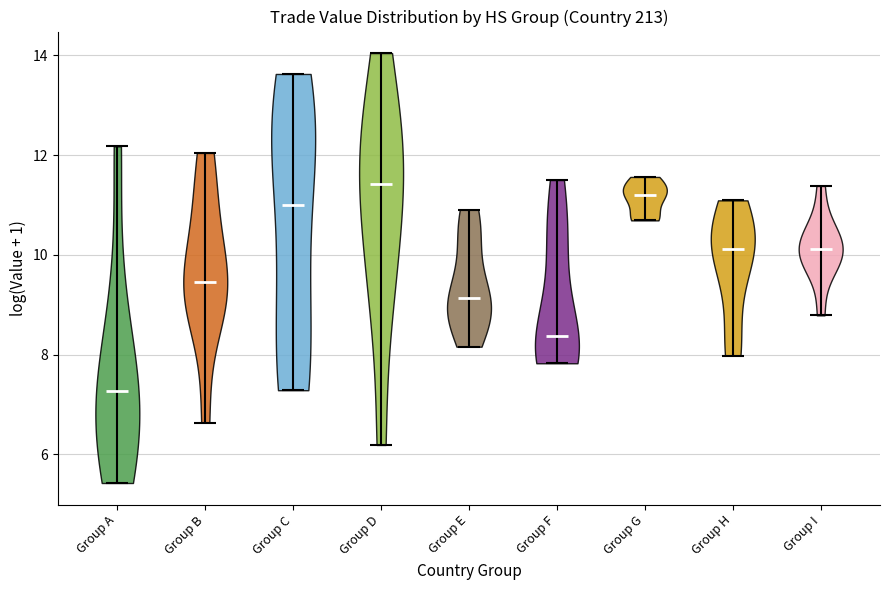

Reading left to right, read every violin against the y-axis: where its median line is, and the lowest and highest points it reaches. The values are not printed on the chart, so give them approximately, as read against the axis.

Group A: median line 7.2, lowest point 5.4, highest point 12.2
Group B: median line 9.4, lowest point 6.6, highest point 12.0
Group C: median line 11.0, lowest point 7.2, highest point 13.6
Group D: median line 11.4, lowest point 6.2, highest point 14.0
Group E: median line 9.2, lowest point 8.2, highest point 11.0
Group F: median line 8.4, lowest point 7.8, highest point 11.6
Group G: median line 11.2, lowest point 10.6, highest point 11.6
Group H: median line 10.2, lowest point 8.0, highest point 11.0
Group I: median line 10.2, lowest point 8.8, highest point 11.4